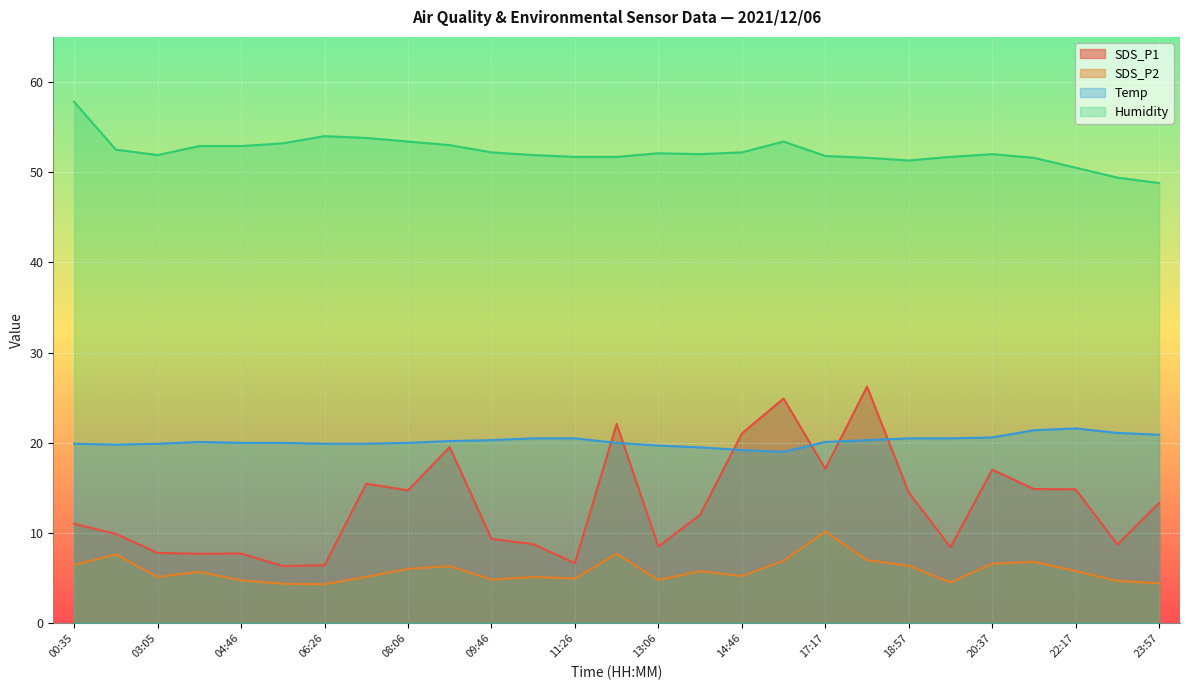

How many interior local valleys does the Humidity series have?

3